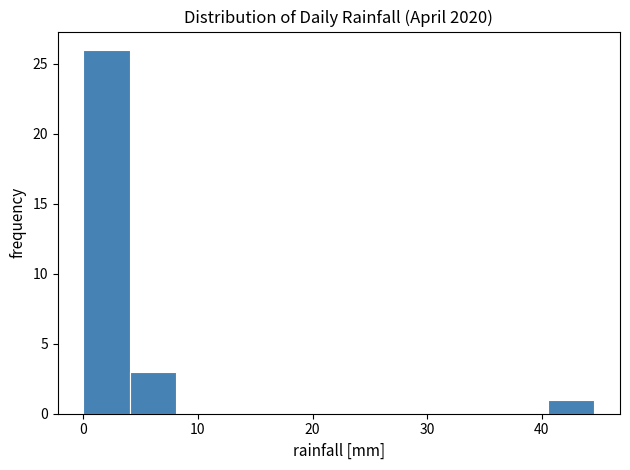

What is the height of the bar covering 41 to 45 on the x-axis? Neither the bar edges nor the heights are printed on the chart, so give them approximately, as read against the axes.

1